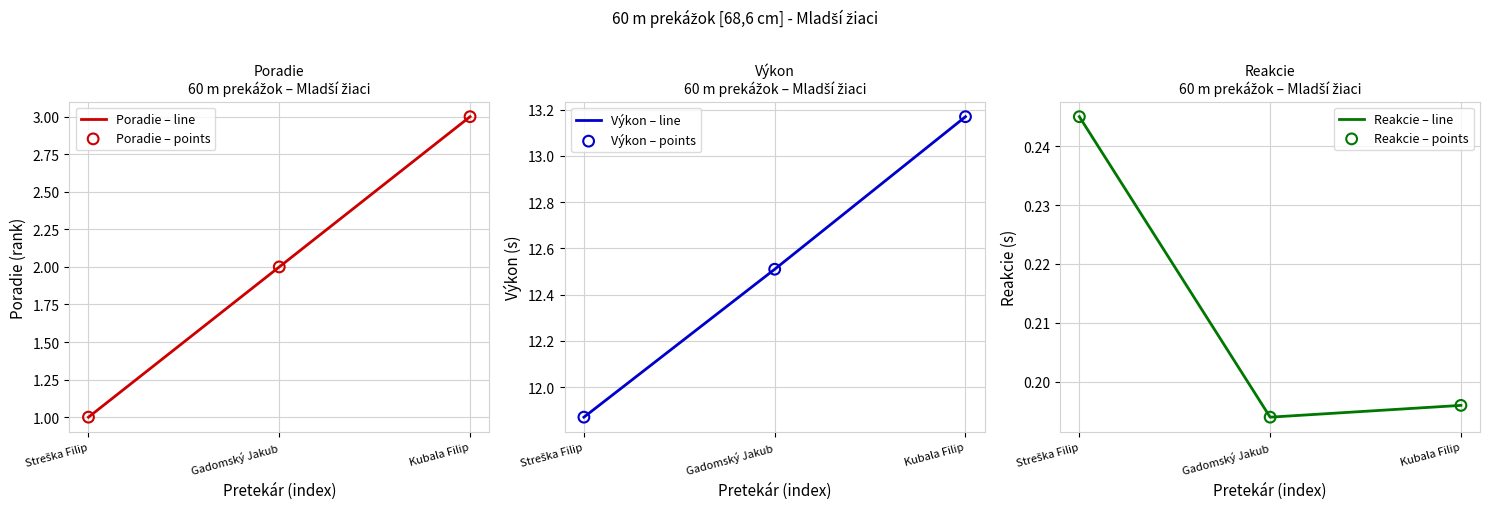

Which series has the widest spread of Y values?

Poradie – line